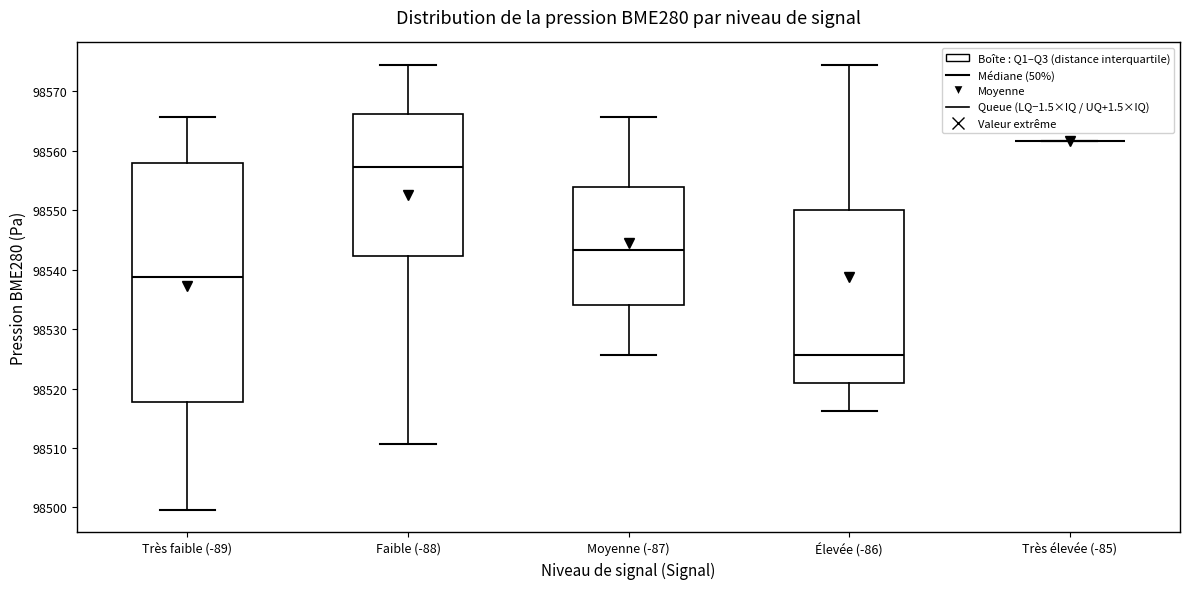

Which box is the tallest, from its lower edge to its upper edge?

Très faible (-89)